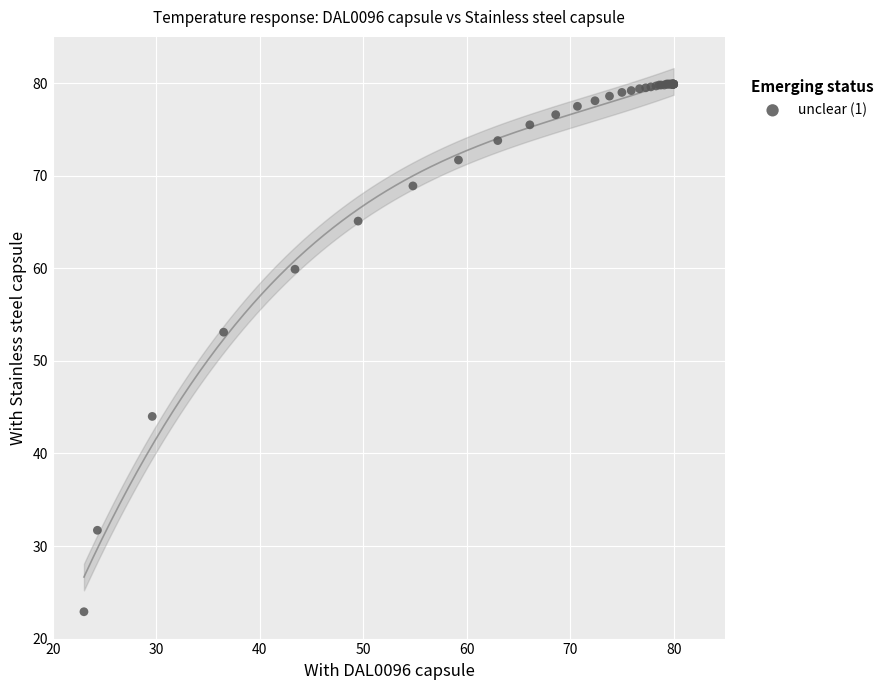

What Y value in the scatter plot is closest to 51?

53.1